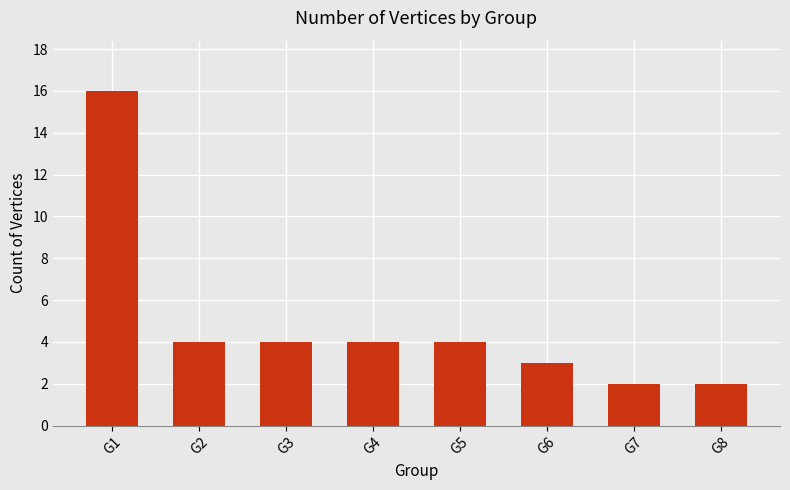

The chart shows a value of 2 at G2. True or false?

False